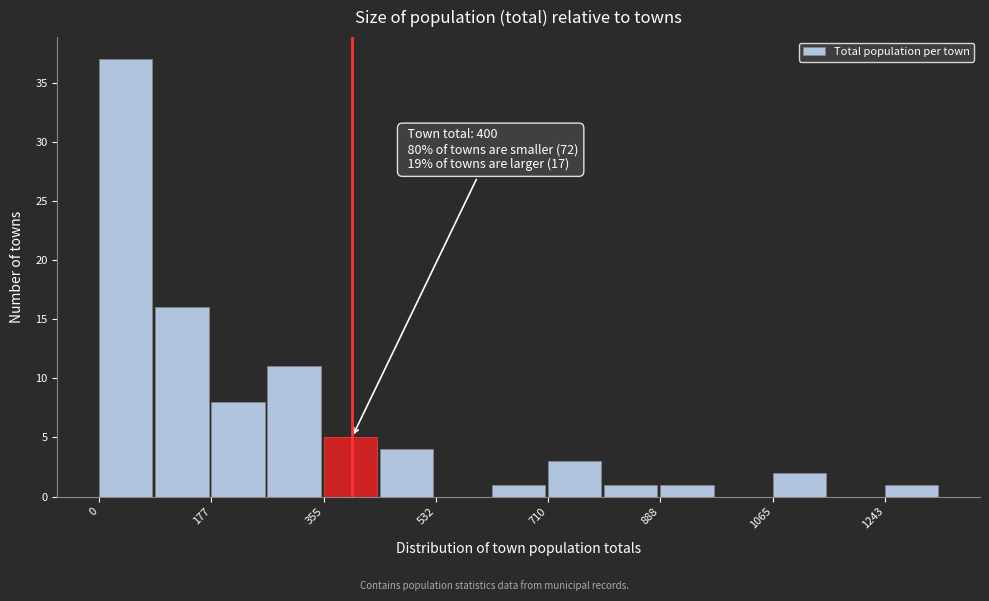

Over which range of the x-axis is the bar tallest?

0 to 80